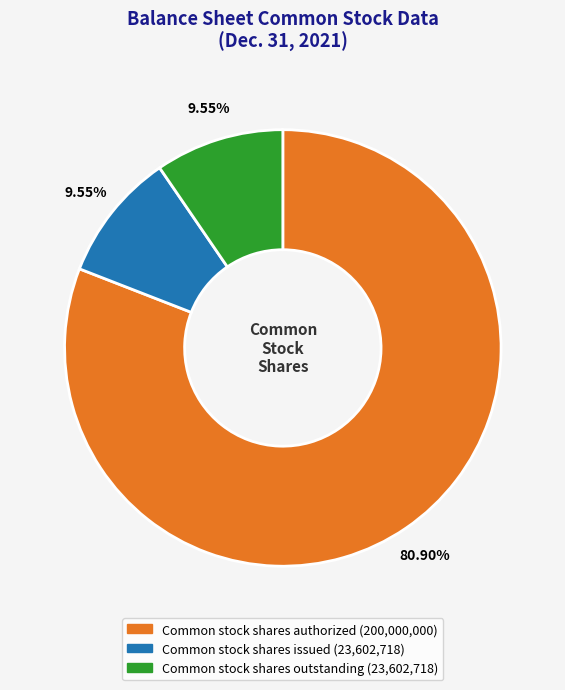

Which slice is the largest?

Common stock shares authorized